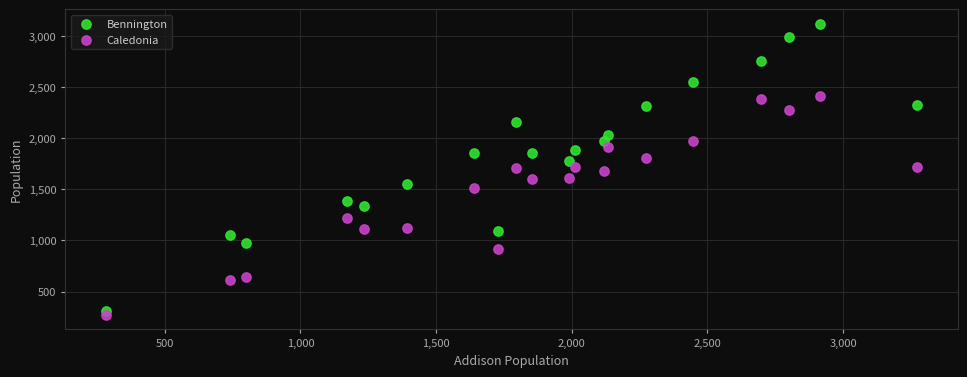

Which series has the largest Y range (max minus min)?

Bennington